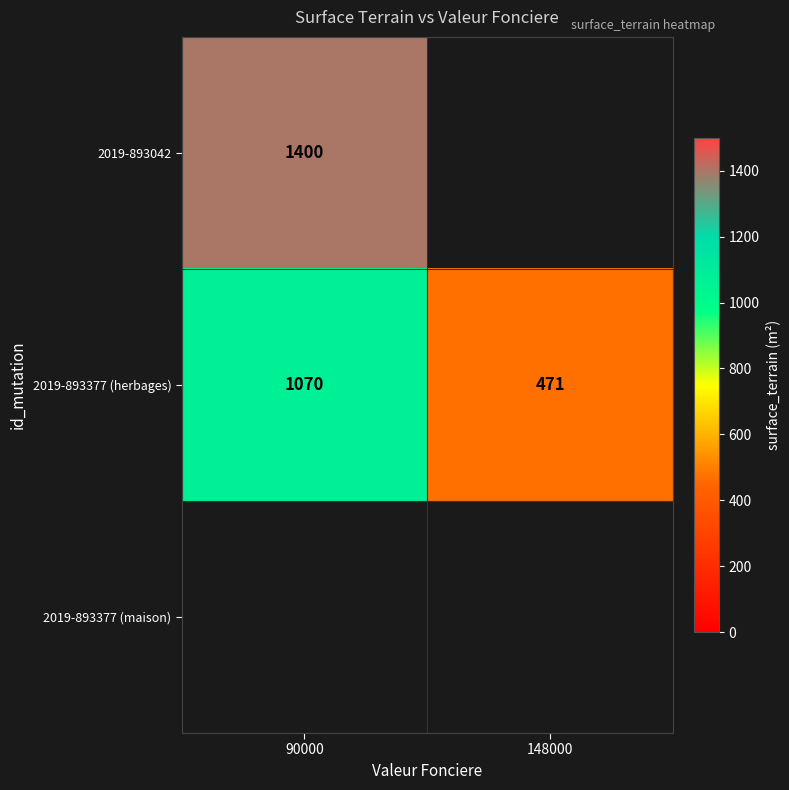

Count the number of data series in this chart.

2